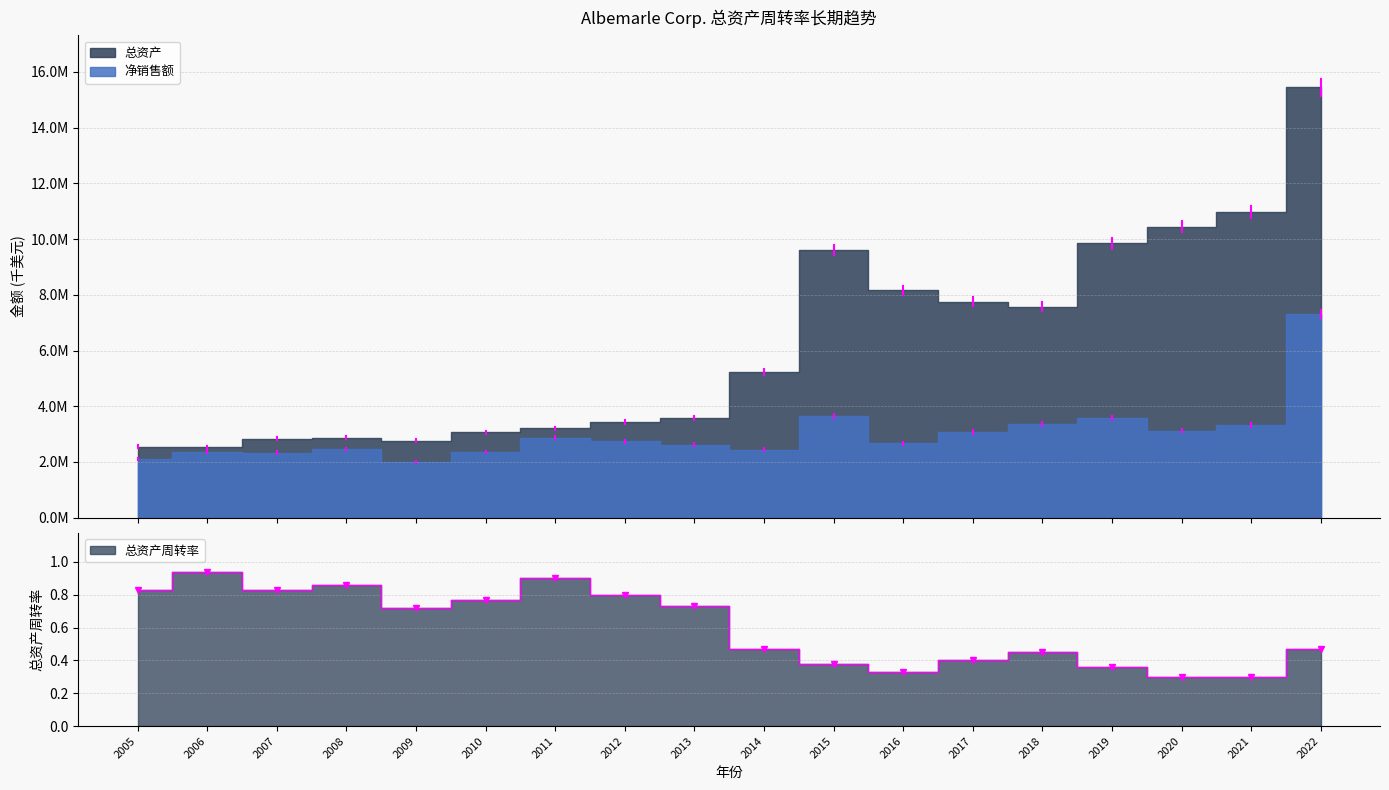

Which label corresponds to the largest value in the chart?

2022